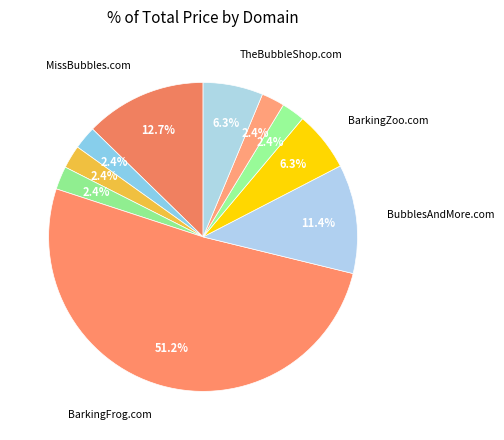

How many slices are in this pie chart?

10